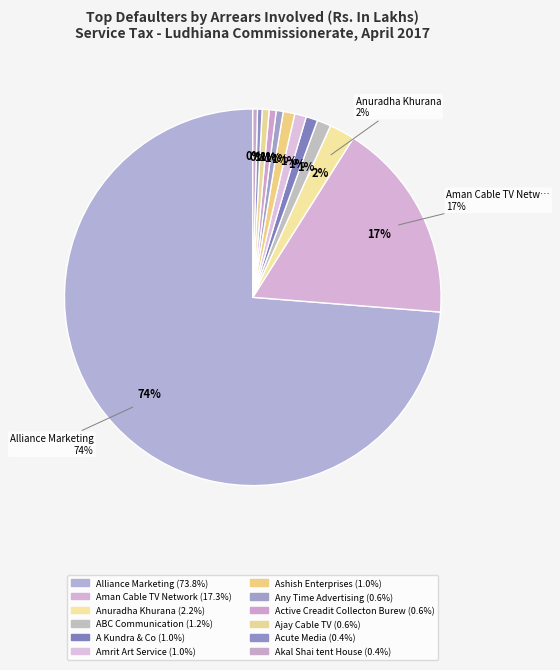

True or false: ABC Communication accounts for 1% of the total.

True